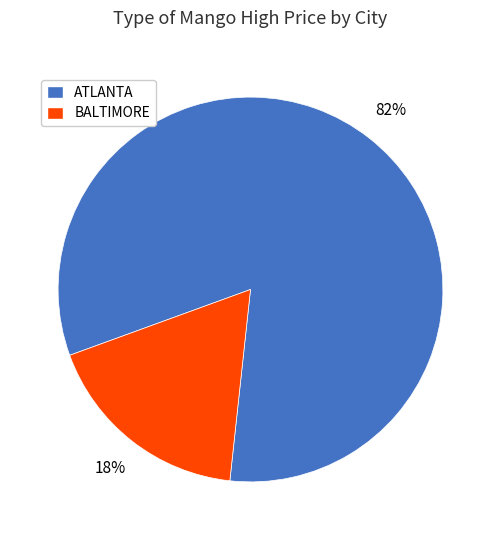

Is the sum of BALTIMORE and ATLANTA greater than half?

Yes